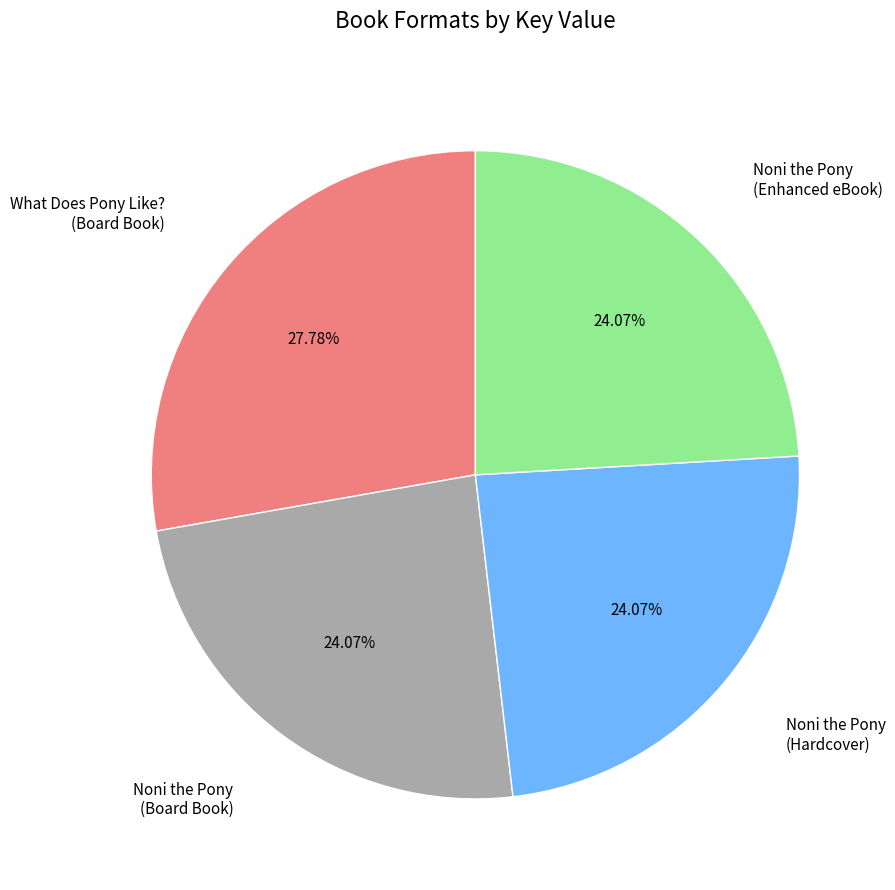

Count the number of slices in the pie.

4